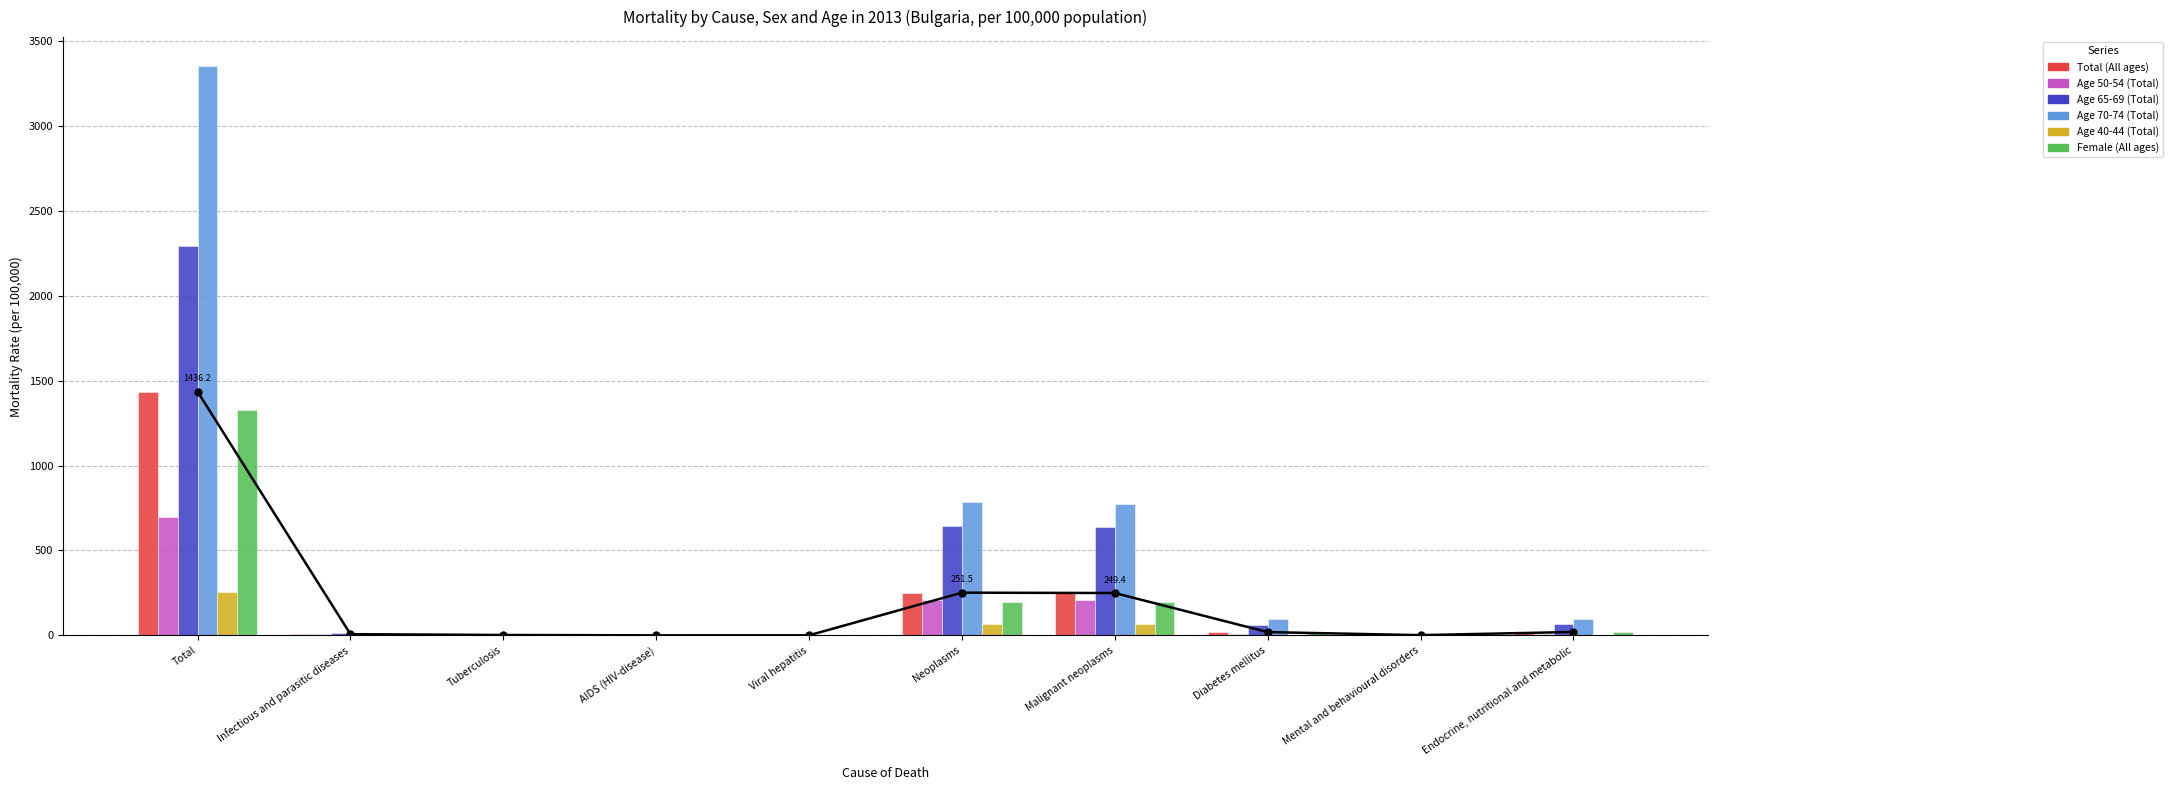

What is the sum of all Total (All ages) values?

1986.9